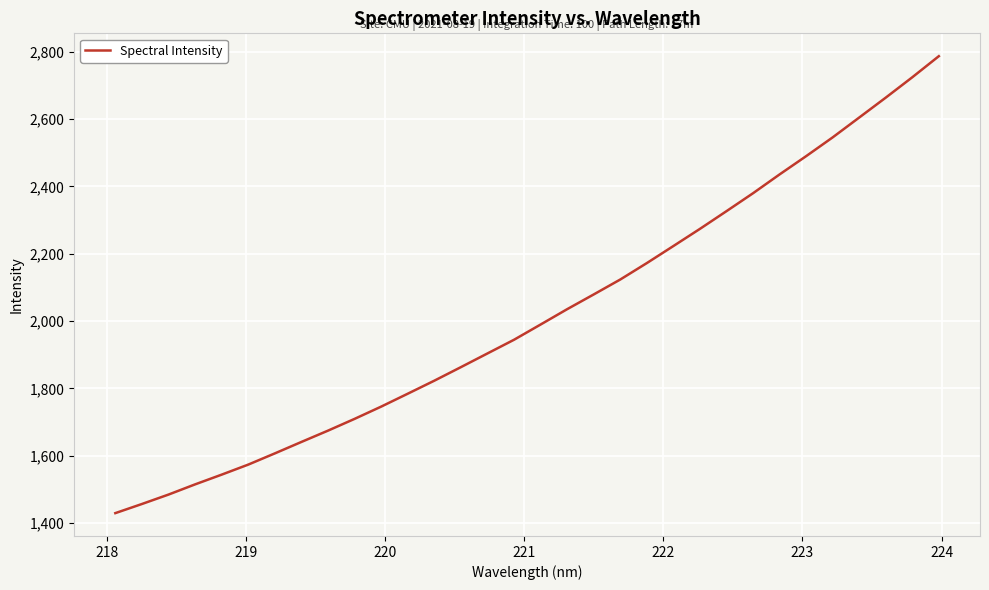

What is the maximum value shown in the chart?

2787.0